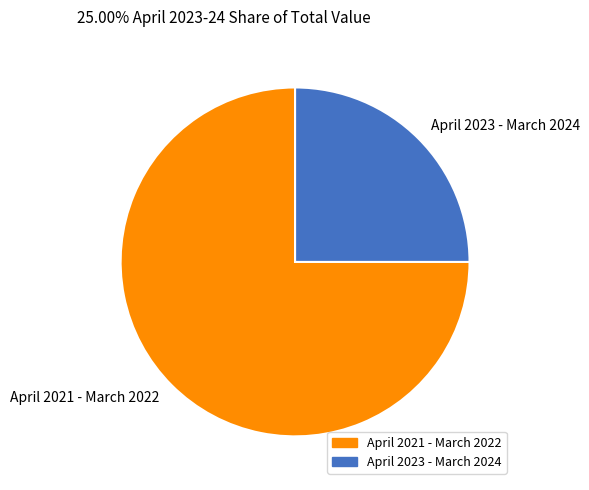

Is the sum of April 2023 - March 2024 and April 2021 - March 2022 greater than half?

Yes